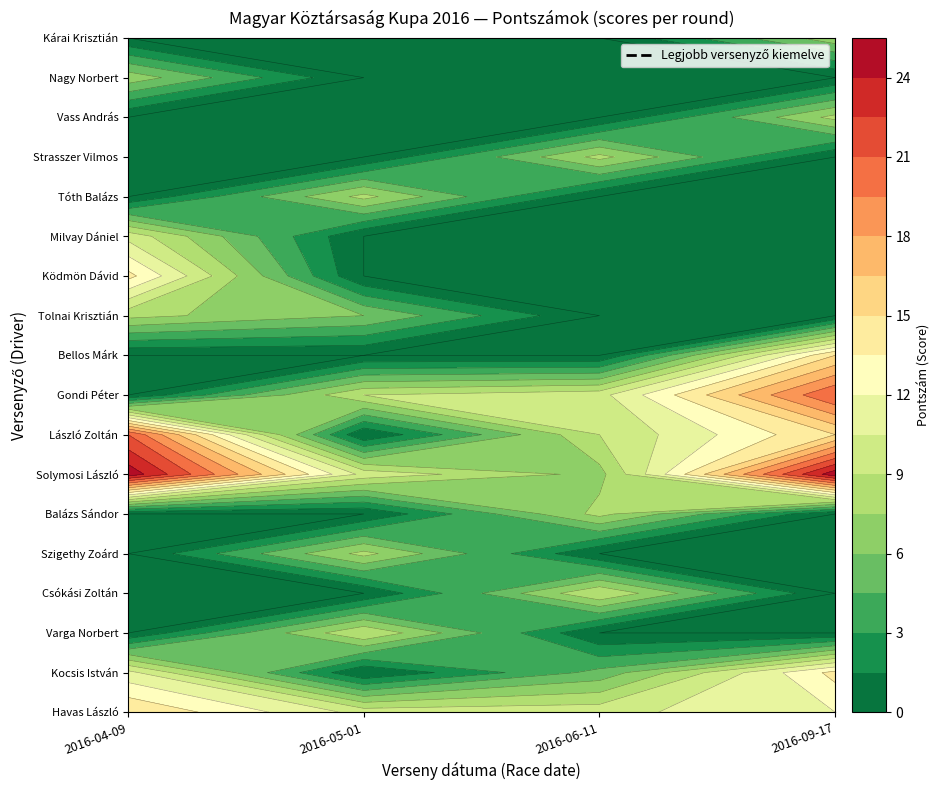

Is it true that Strasszer Vilmos equals 0 at 2016-05-01?

True